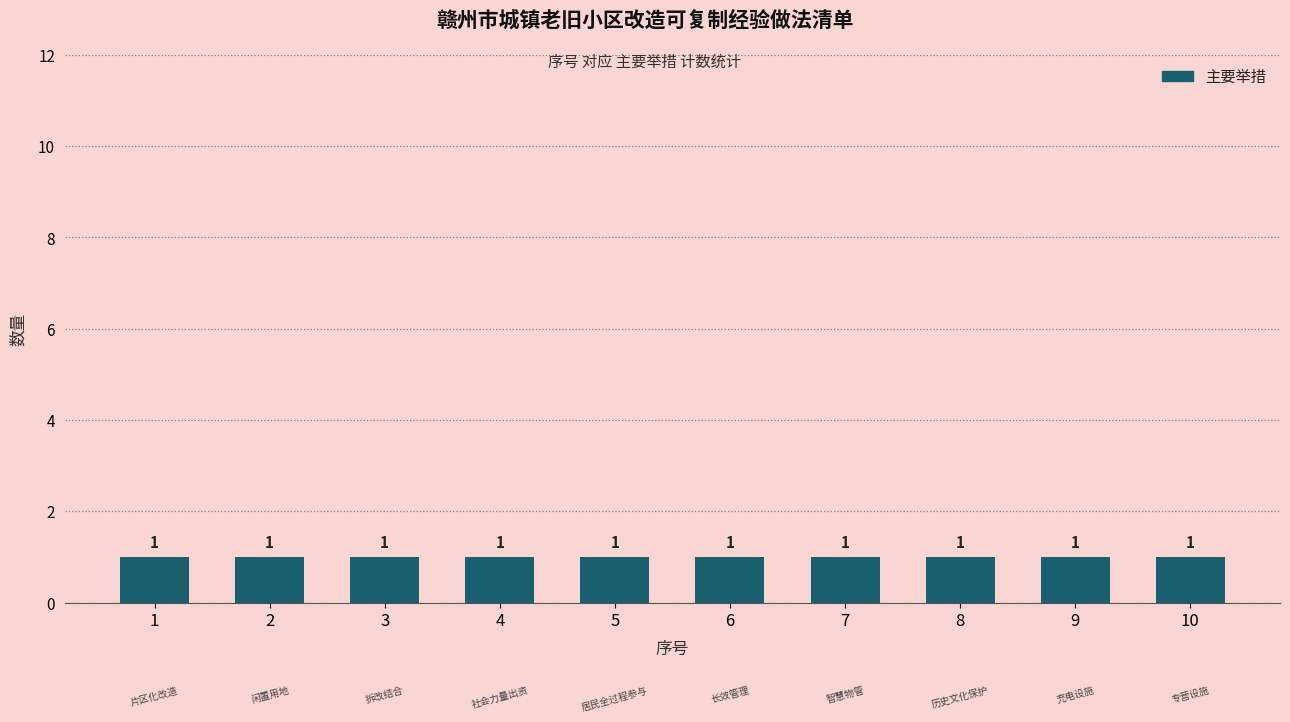

Rank the categories by value from lowest to highest.

探索片区化改造管理模式, 整合利用闲置低效用地及闲置房屋, 拆改结合改造模式, 引导社会力量出资、居民出资参与, 引导居民全过程参与改造, 创新长效管理模式, 加强智慧物管建设, 加强历史文化保护与传承, 补齐充电设施短板, 加强专营设施改造统筹衔接